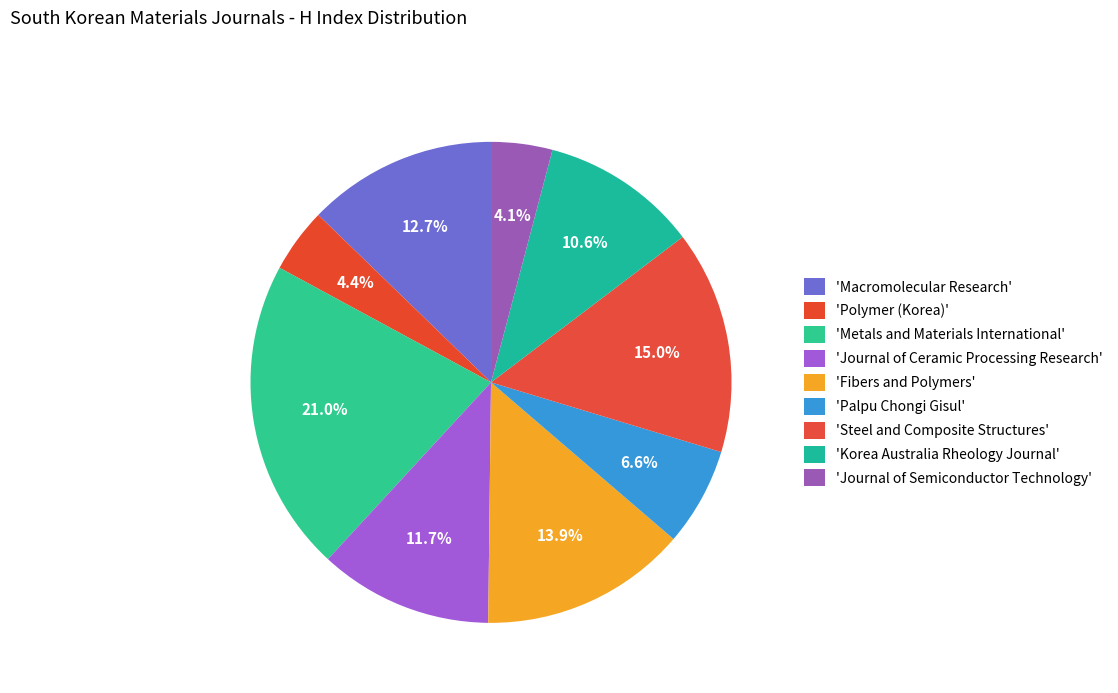

How many slices are in this pie chart?

9